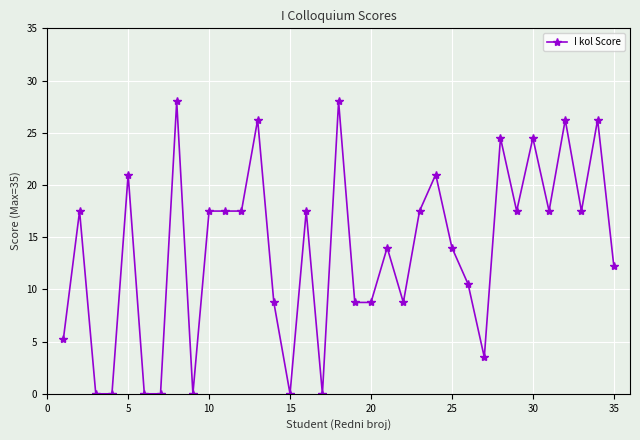

What is the greatest value displayed?

28.0